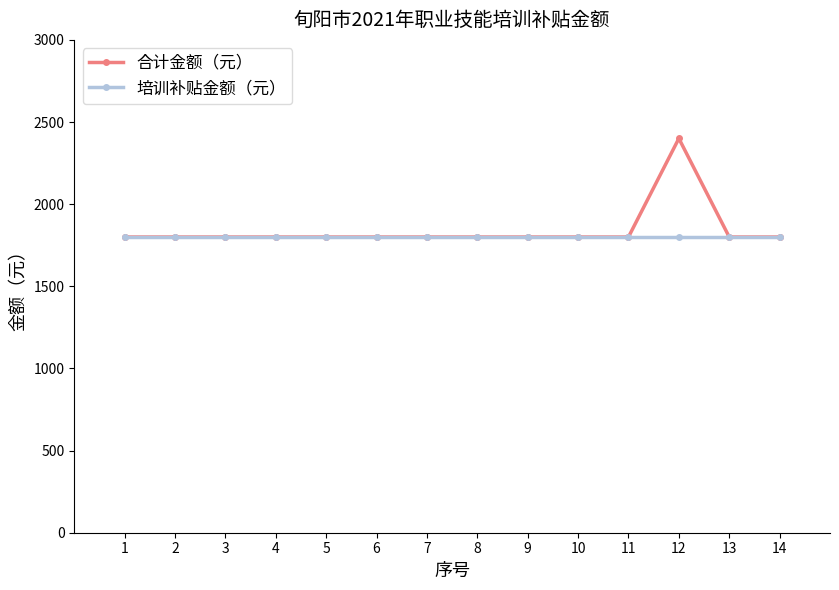

Which category has the highest value across all series?

12